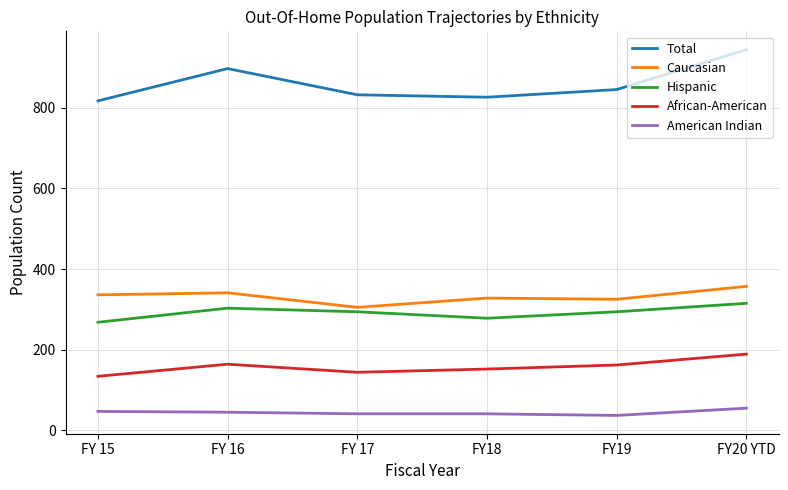

At which category does Caucasian reach its first local valley?

FY 17